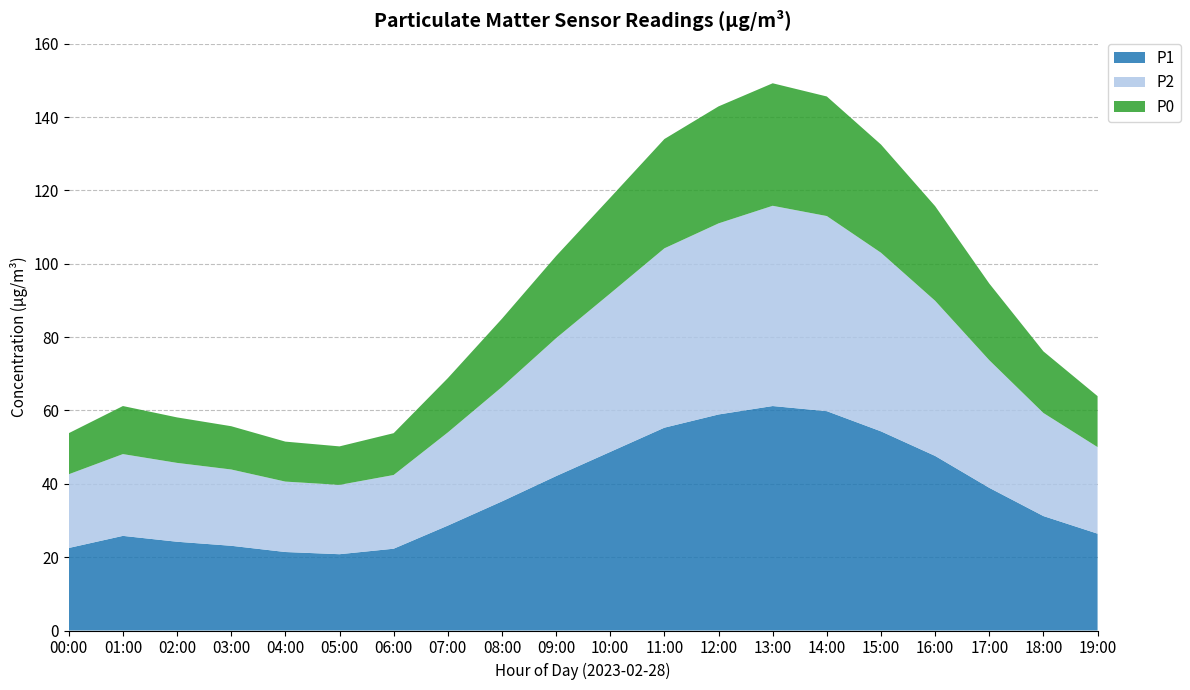

Reading right to left, what are all the values shown in this chart?

P1: 19:00=26.4	18:00=31.2	17:00=38.9	16:00=47.6	15:00=54.3	14:00=59.8	13:00=61.2	12:00=58.9	11:00=55.3	10:00=48.7	09:00=42.1	08:00=35.2	07:00=28.6	06:00=22.3	05:00=20.8	04:00=21.4	03:00=23.1	02:00=24.2	01:00=25.8	00:00=22.5
P2: 19:00=23.6	18:00=28.1	17:00=34.8	16:00=42.3	15:00=48.7	14:00=53.2	13:00=54.6	12:00=52.1	11:00=48.9	10:00=43.2	09:00=37.6	08:00=31.2	07:00=25.4	06:00=20.1	05:00=18.9	04:00=19.2	03:00=20.8	02:00=21.5	01:00=22.3	00:00=20.1
P0: 19:00=13.9	18:00=16.8	17:00=20.9	16:00=25.8	15:00=29.5	14:00=32.6	13:00=33.4	12:00=31.9	11:00=29.8	10:00=26.1	09:00=22.4	08:00=18.6	07:00=14.8	06:00=11.4	05:00=10.5	04:00=10.9	03:00=11.8	02:00=12.4	01:00=13.1	00:00=11.2